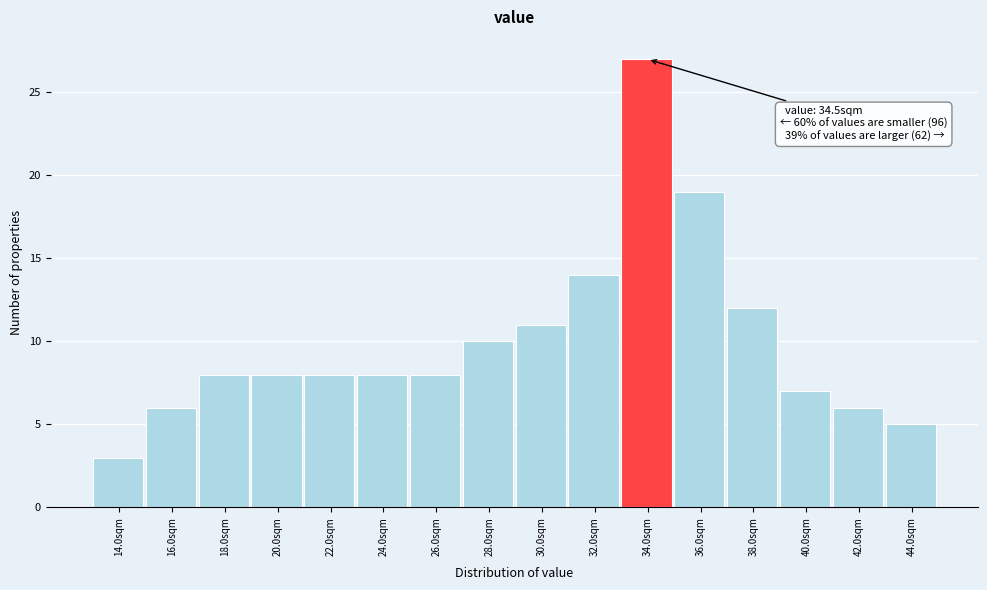

Reading left to right, extract all data points from this chart.

3	6	8	8	8	8	8	10	11	14	27	19	12	7	6	5